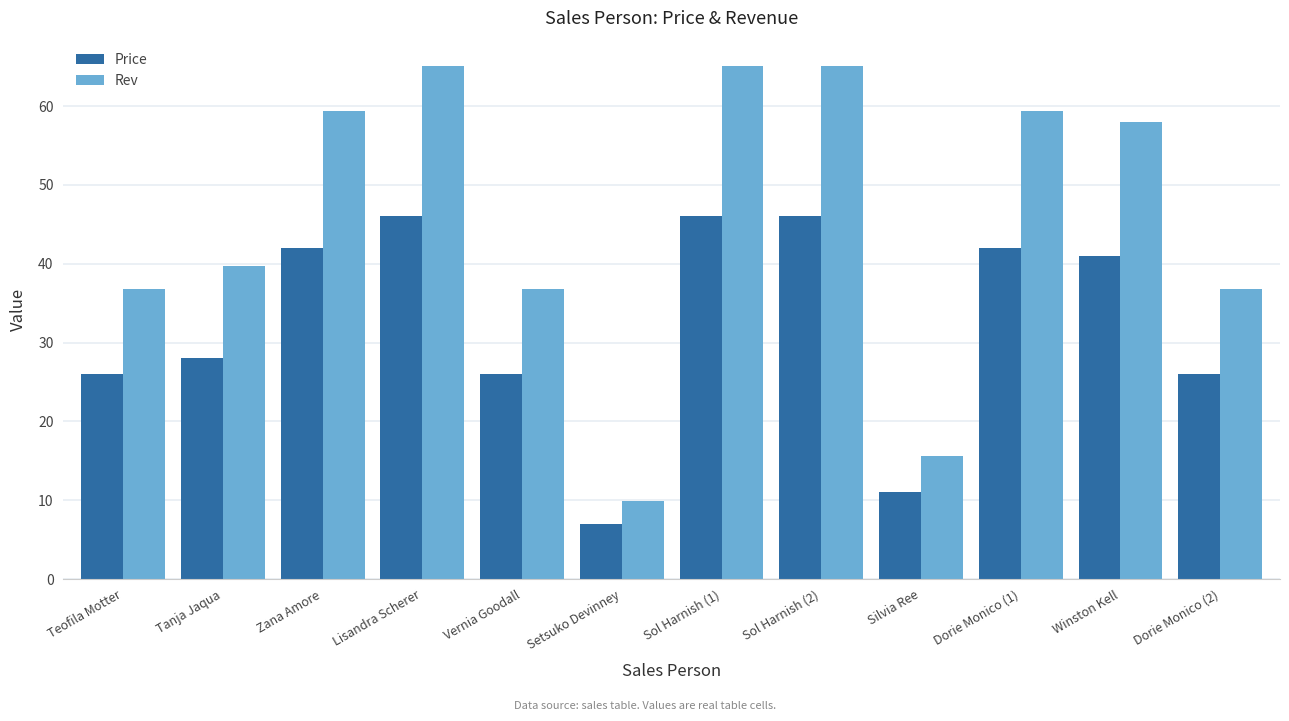

What position from the left is Tanja Jaqua?

2